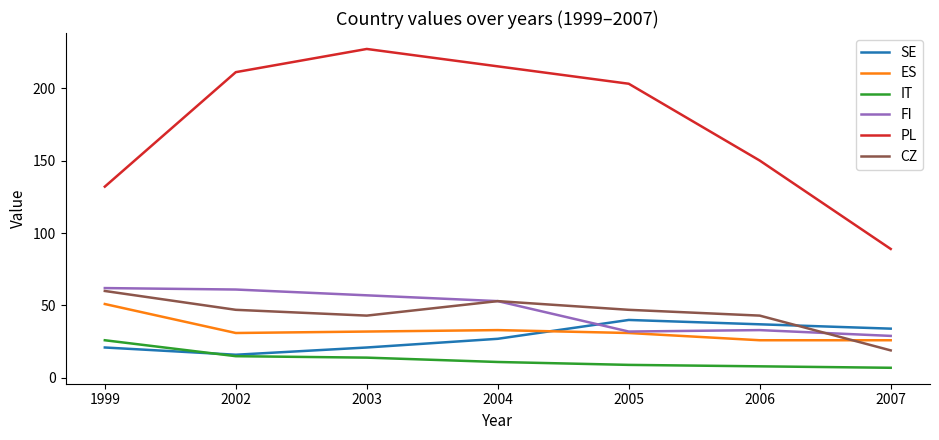

What is the total value across all series at 2006?

297